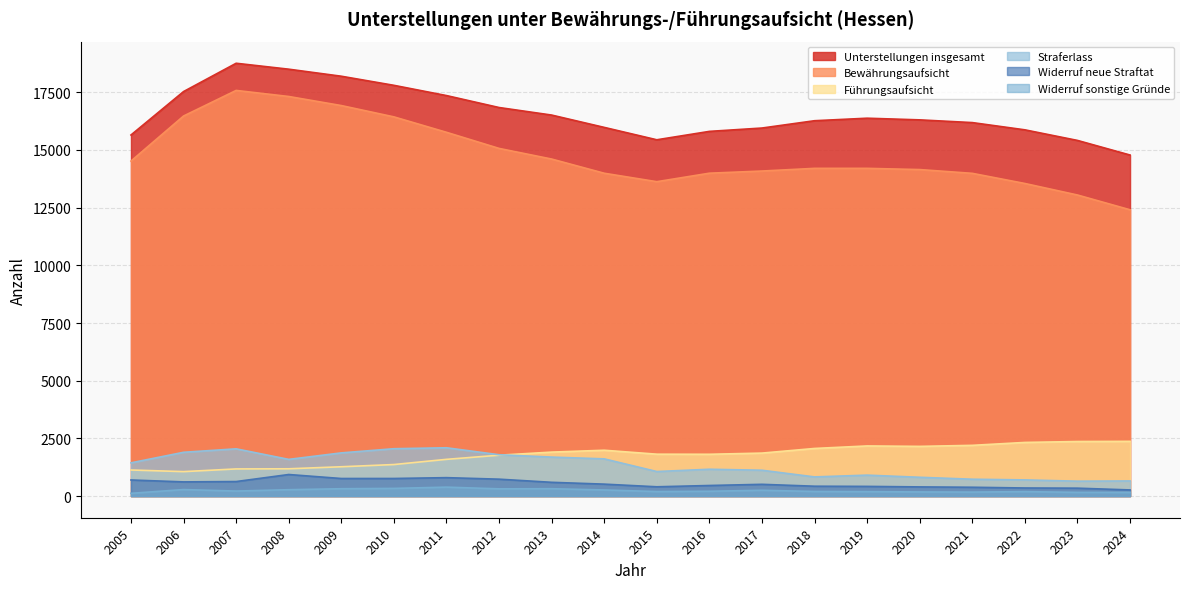

Does the chart have visible grid lines?

Yes